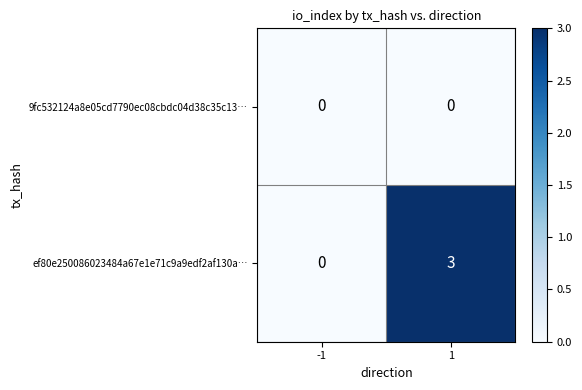

List the series in order of their overall mean, lowest first.

9fc532124a8e05cd7790ec08cbdc04d38c35c13…, ef80e250086023484a67e1e71c9a9edf2af130a…